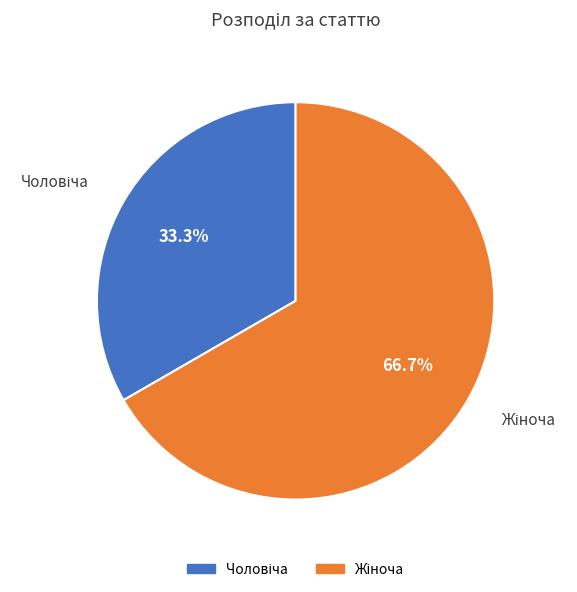

To the nearest percent, what is the difference between the largest and smallest slice percentages?

33%